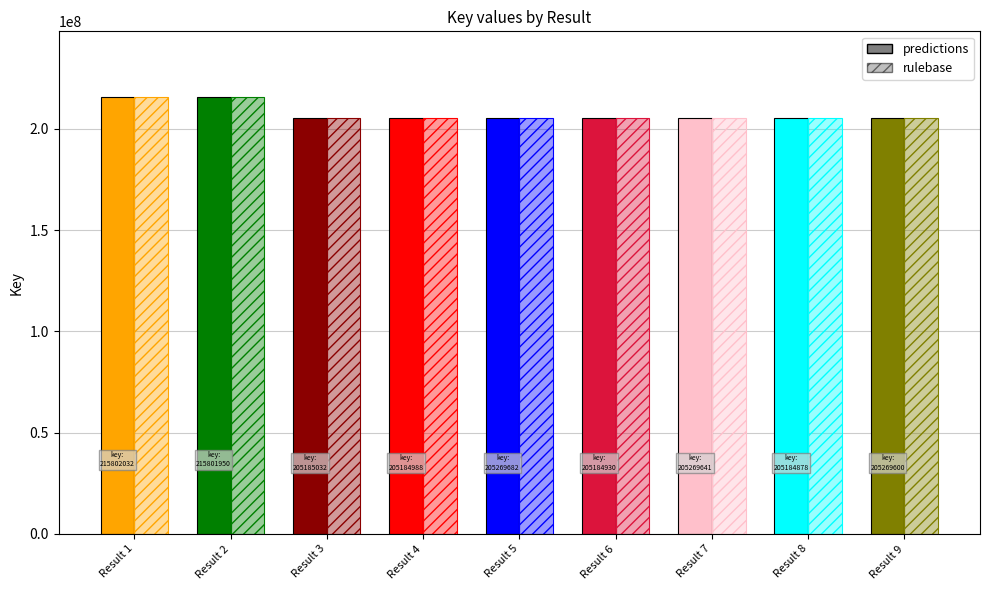

What is the difference between the maximum and minimum values in the rulebase series?

10617154